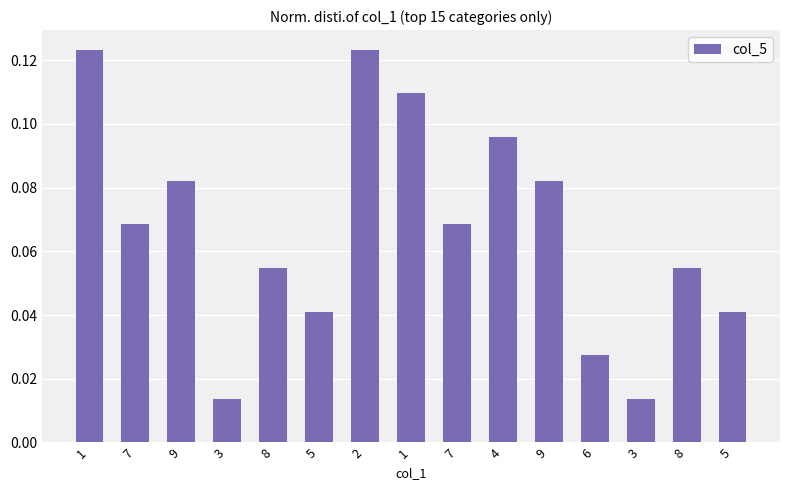

The value at 7 is 0.1. True or false?

True